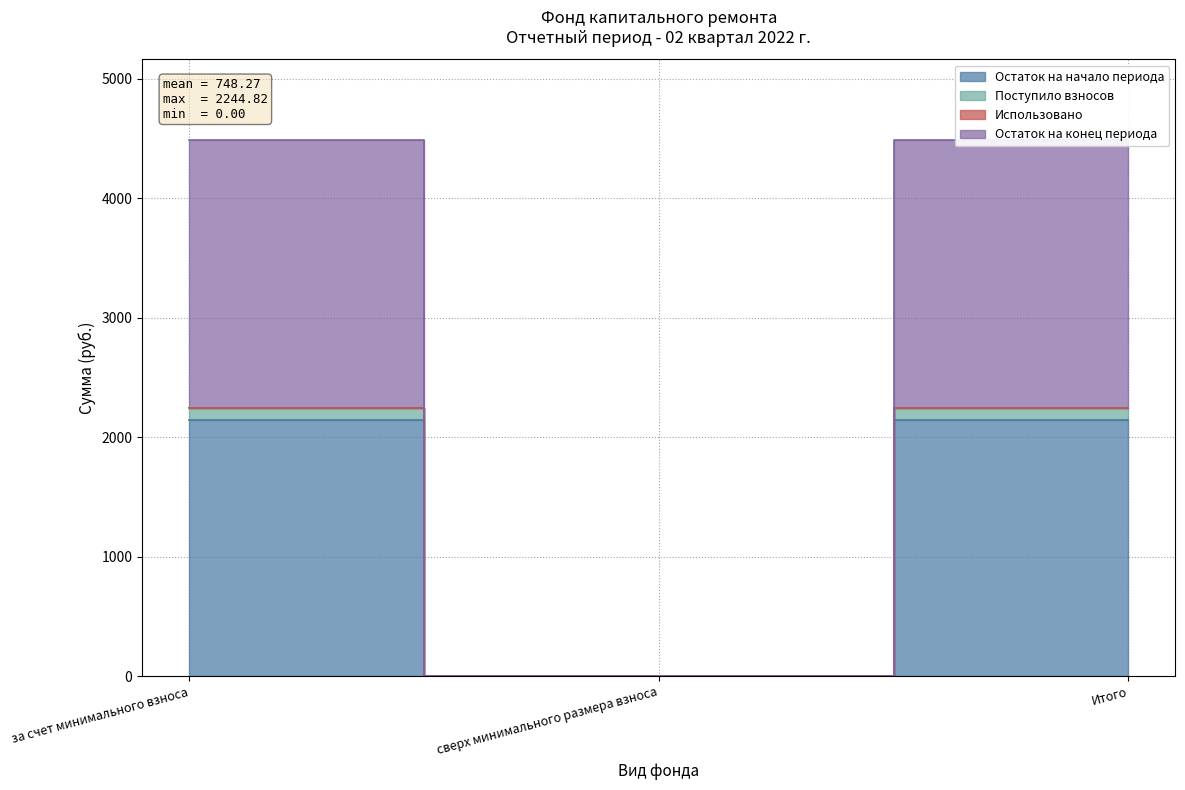

Which category has the lowest value in the Остаток на конец периода series?

сверх минимального размера взноса